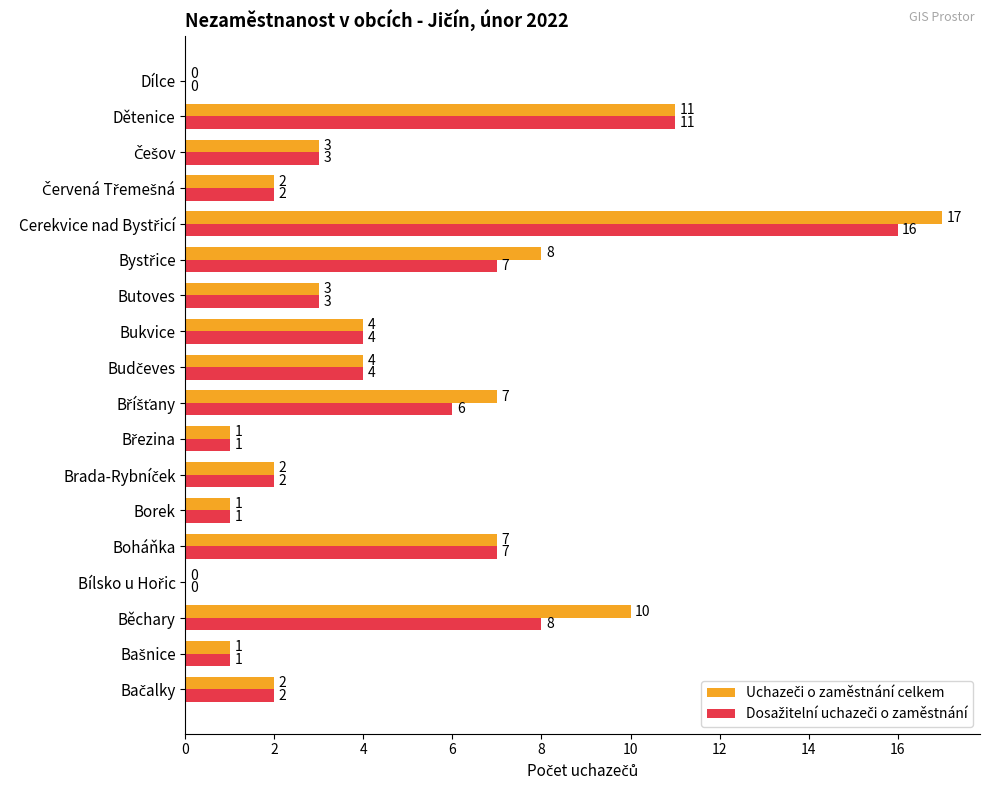

What is the total value across all series at Běchary?

18